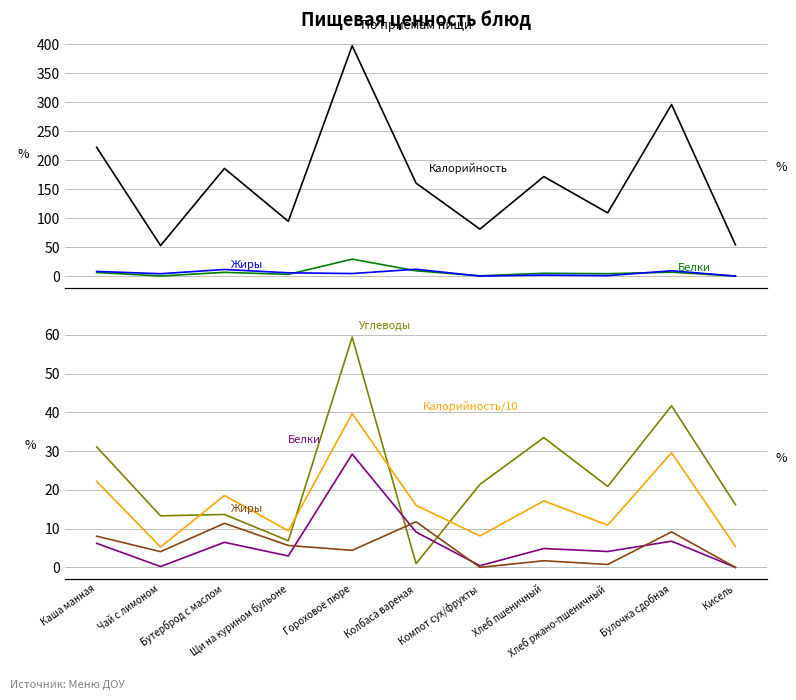

What is the approximate value of Белки at Щи на курином бульоне?

2.9